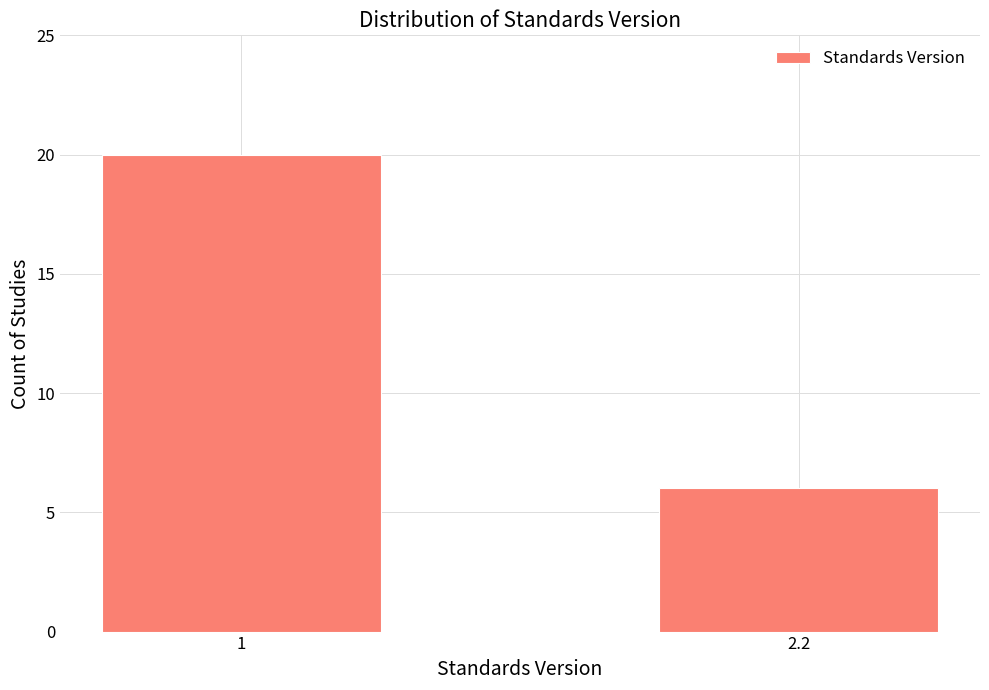

Reading left to right, extract all data points from this chart.

20	6